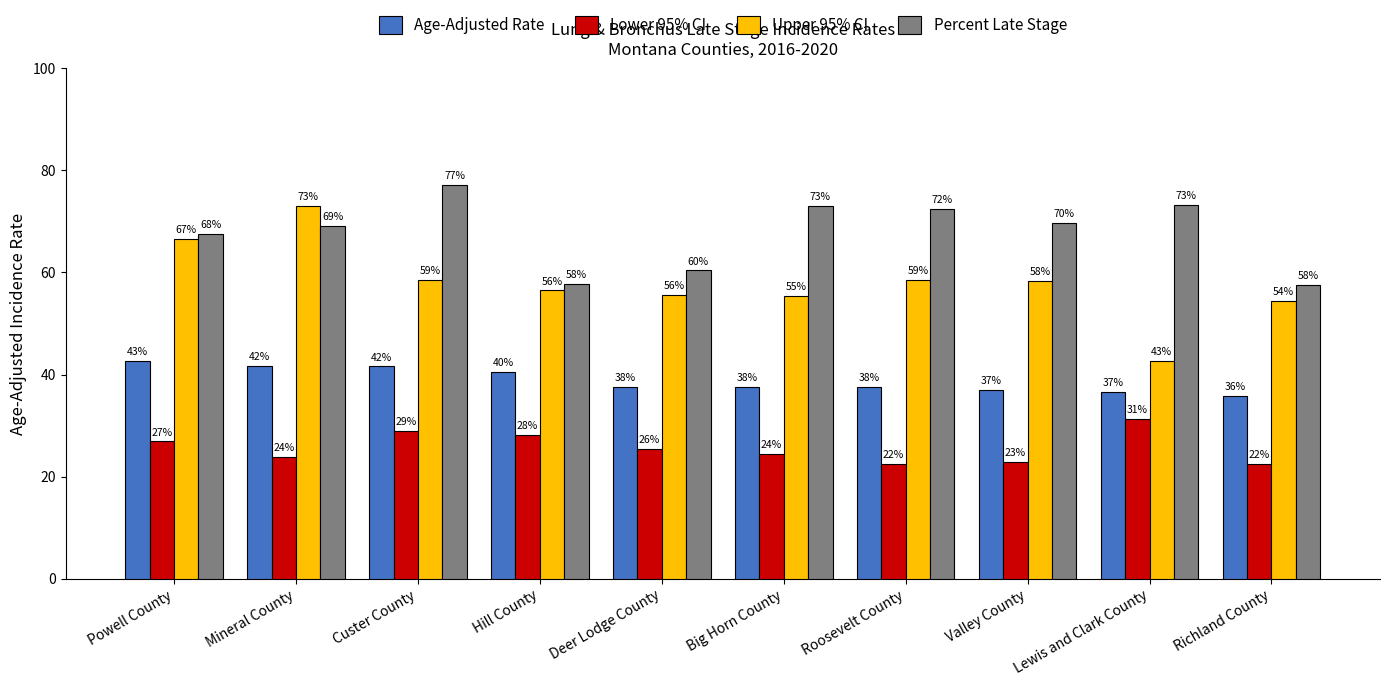

What are all the series names shown in the legend?

Age-Adjusted Rate, Lower 95% CI, Upper 95% CI, Percent Late Stage